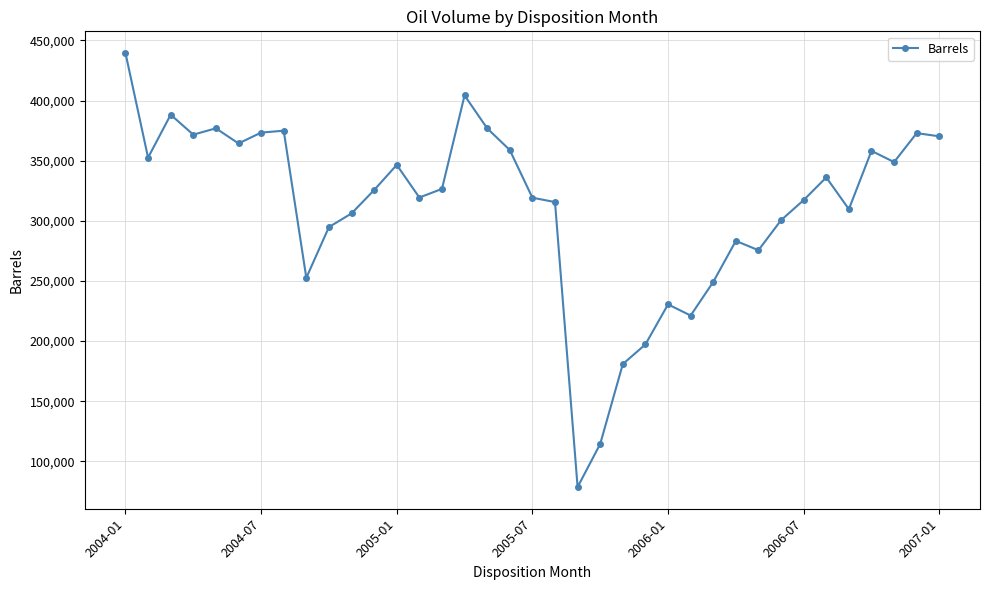

True or false: there are more than 0 points higher than both neighbors.

True